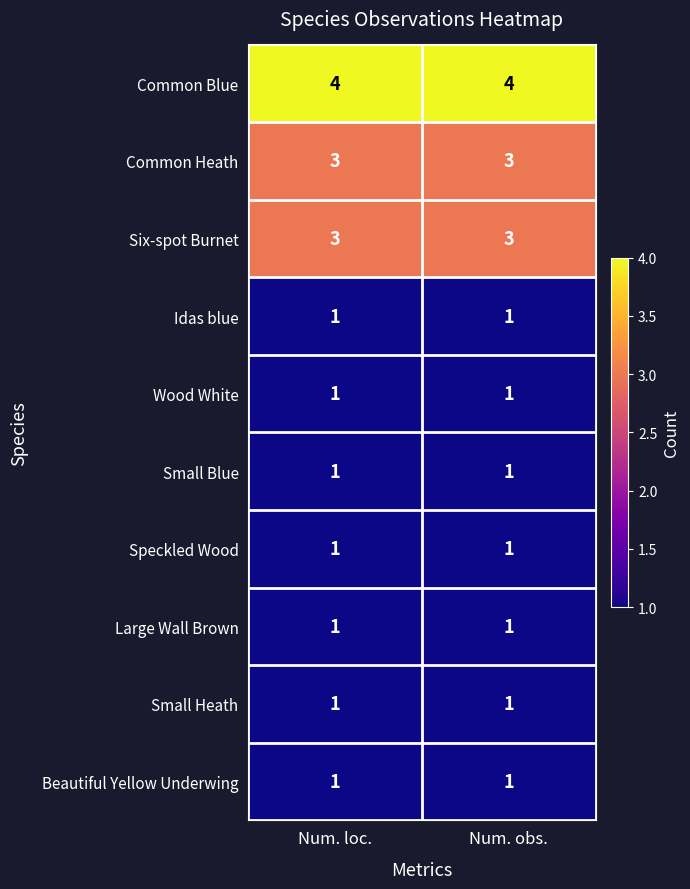

What is the total value across all series at Num. loc.?

17